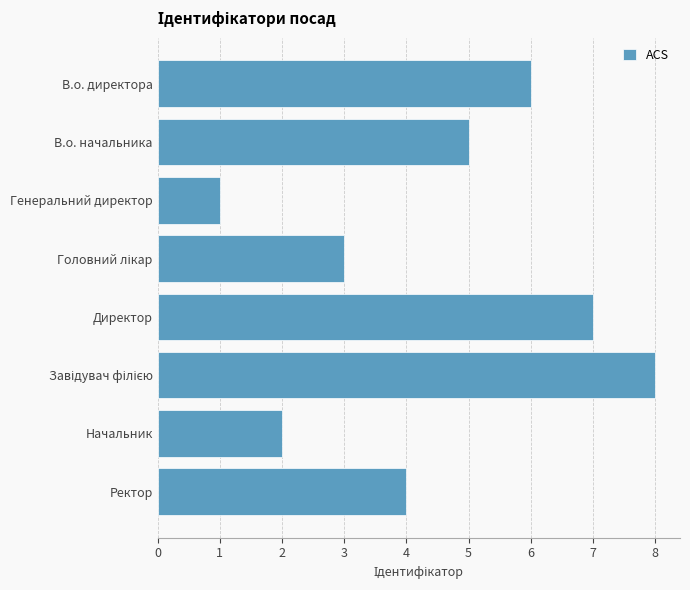

Is it true that the value at В.о. директора is 2?

False